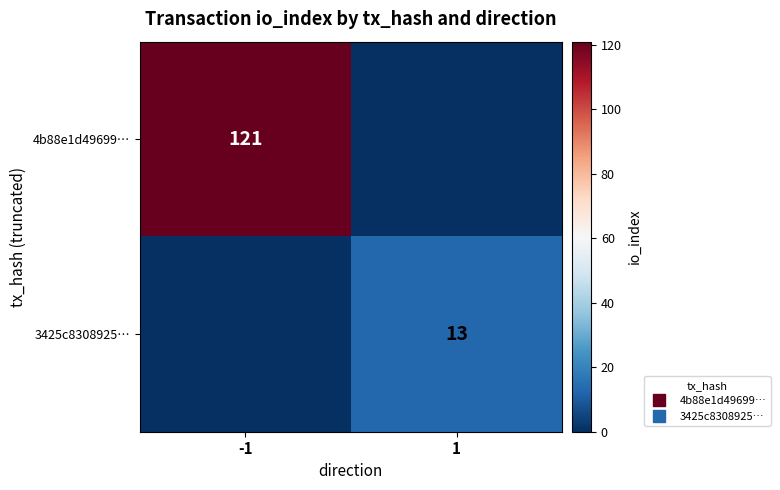

Between 1 and -1, which is larger?

-1